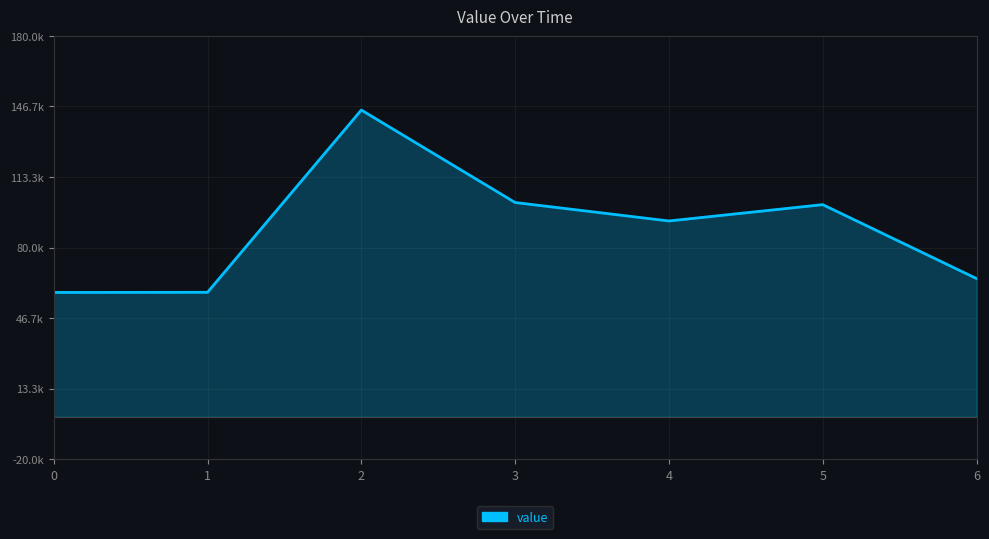

What is the average value?

88858